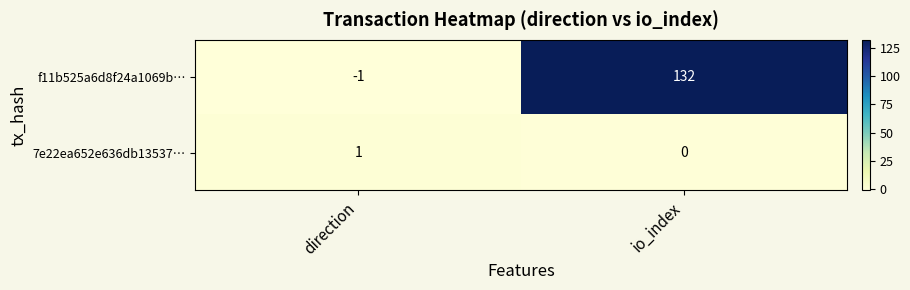

At which label is 7e22ea652e636db13537… closest to 0?

io_index